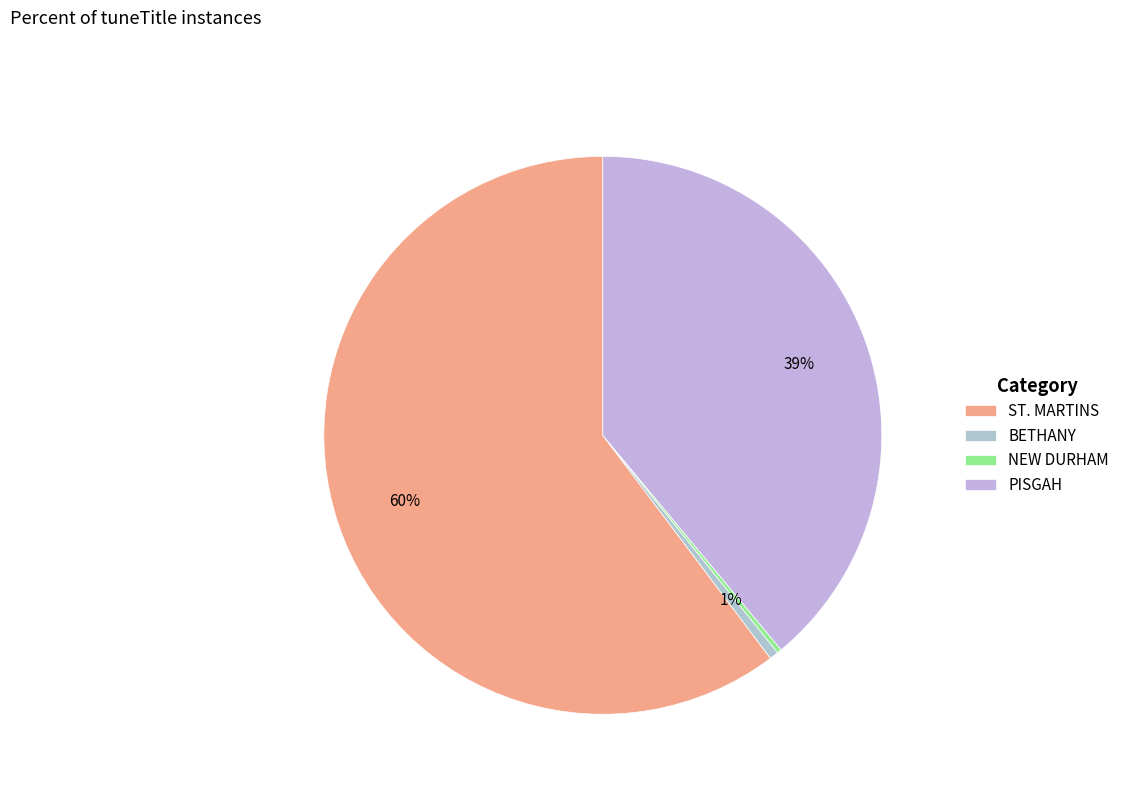

How many slices are in this pie chart?

4